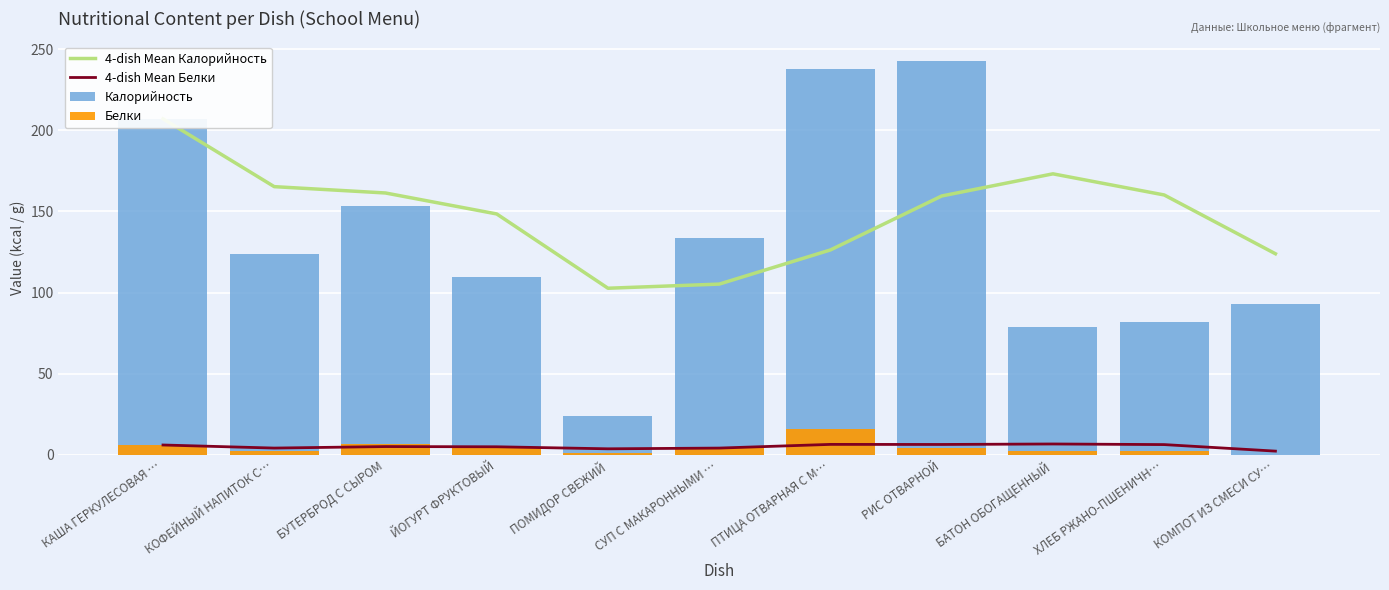

What are all the series names shown in the legend?

4-dish Mean Калорийность, 4-dish Mean Белки, Калорийность, Белки